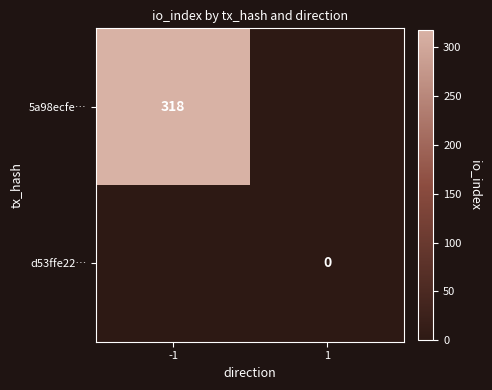

The 5a98ecfe… series shows 71.8 at -1. True or false?

False